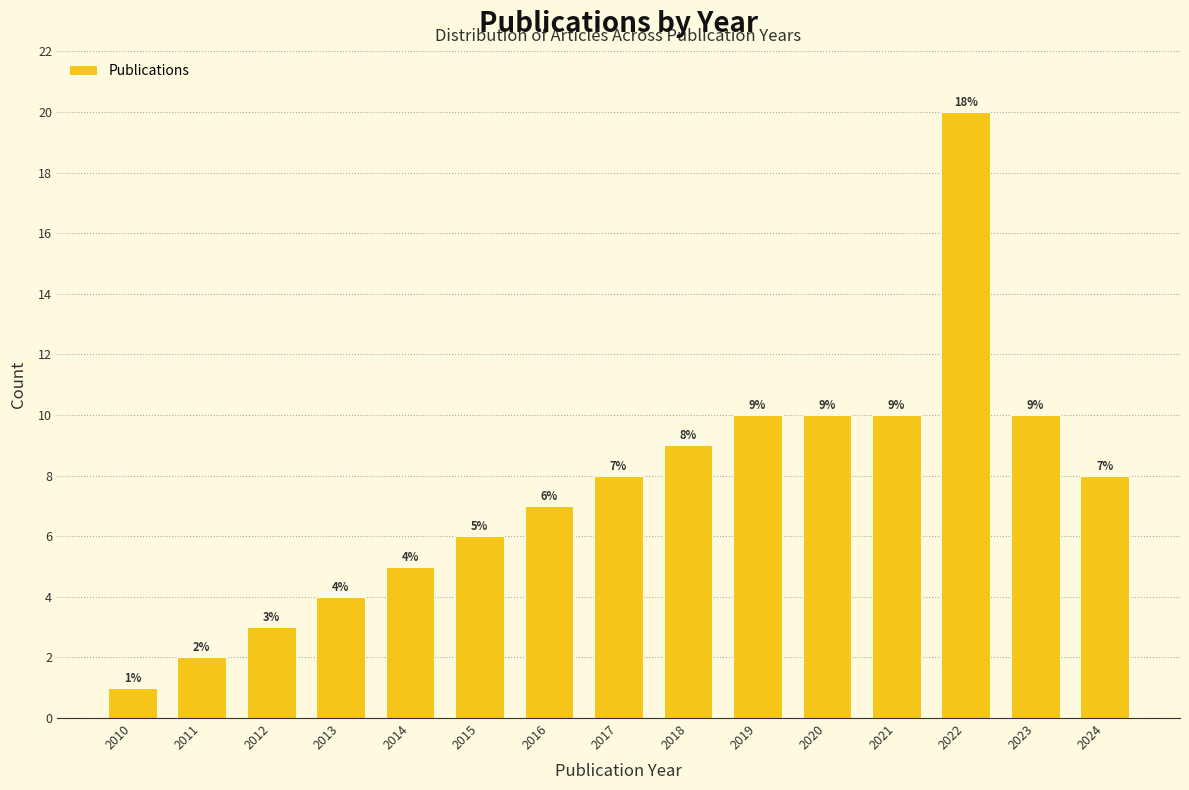

Reading left to right, list all the values displayed in this chart.

2010=1	2011=2	2012=3	2013=4	2014=5	2015=6	2016=7	2017=8	2018=9	2019=10	2020=10	2021=10	2022=20	2023=10	2024=8